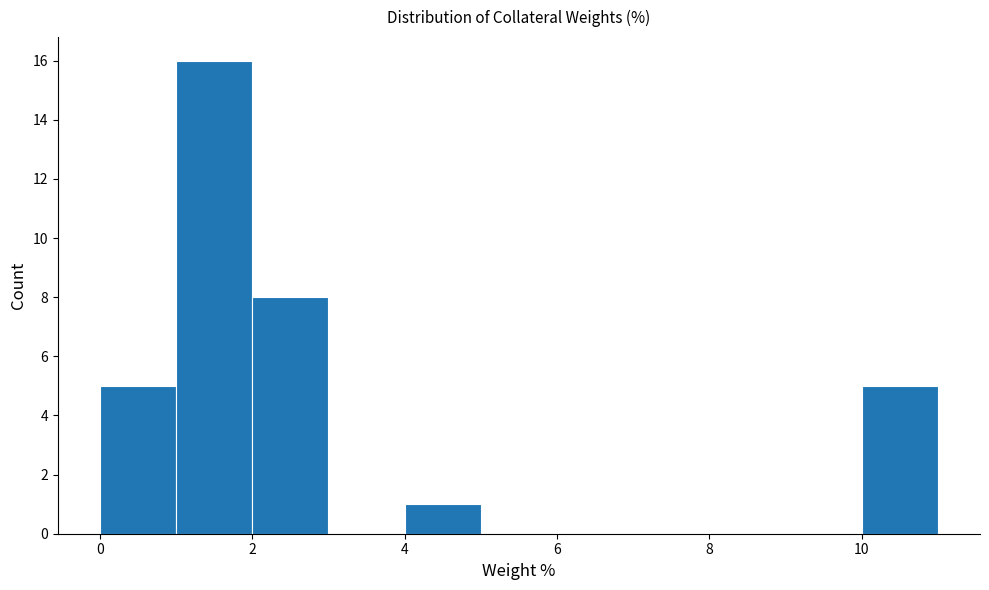

Over which range of the x-axis is the bar tallest?

1 to 2